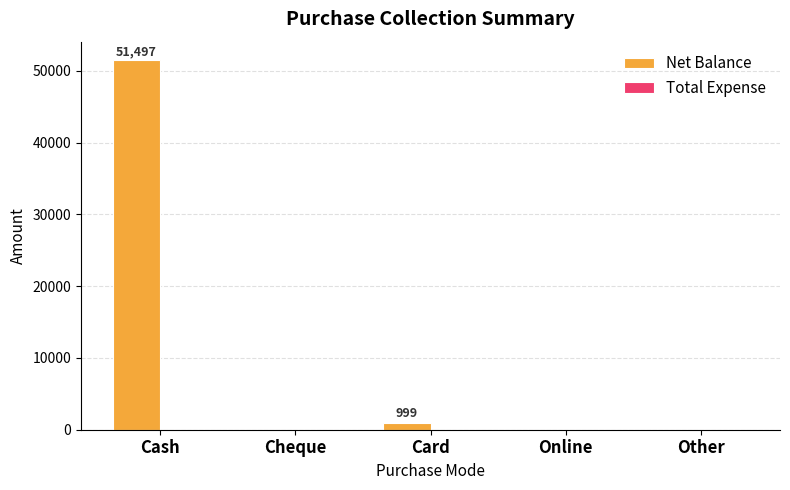

Are the bars horizontal?

No